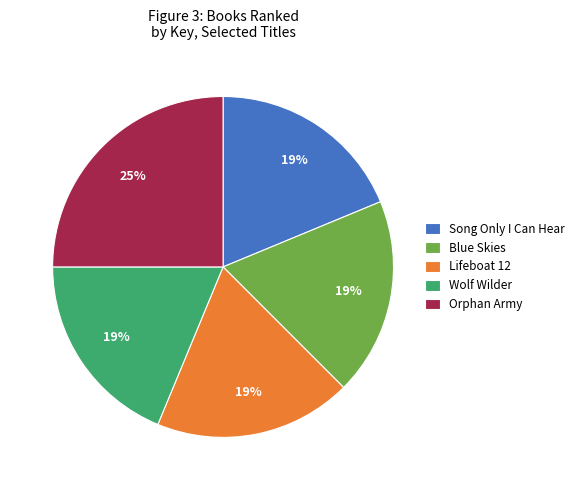

Approximately how many times larger is the value at Wolf Wilder compared to Lifeboat 12?

1.0